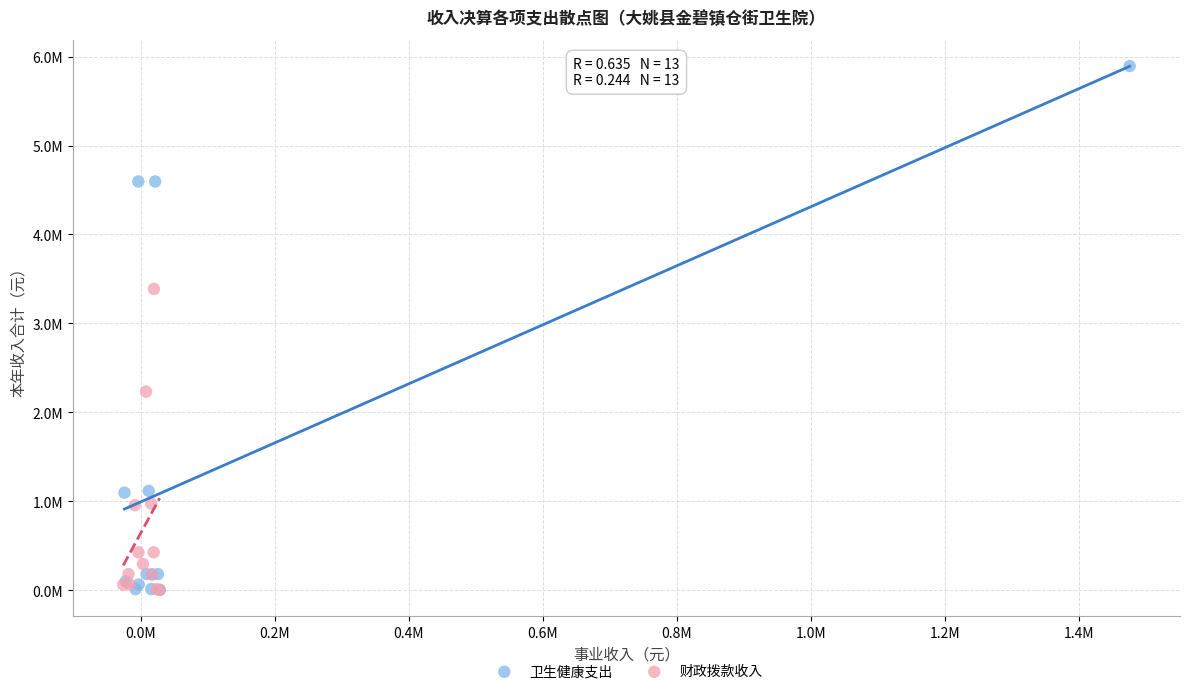

What are all the series names shown in the legend?

卫生健康支出, 财政拨款收入